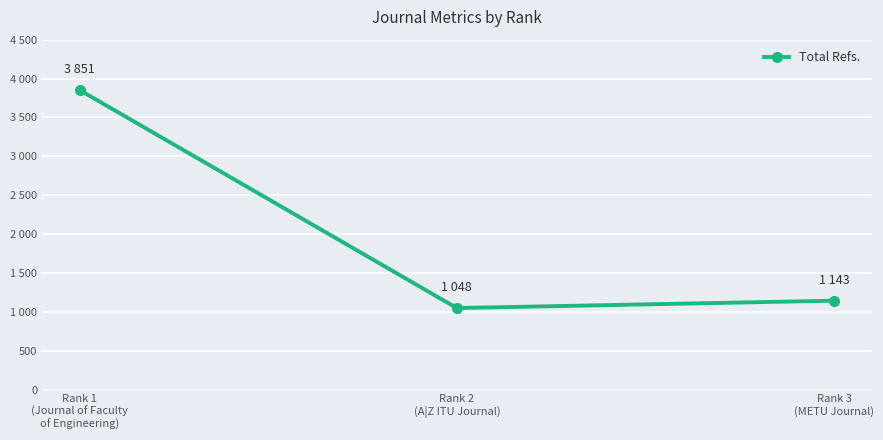

At which category does the chart reach its minimum across all series?

Rank 2
(A|Z ITU Journal)